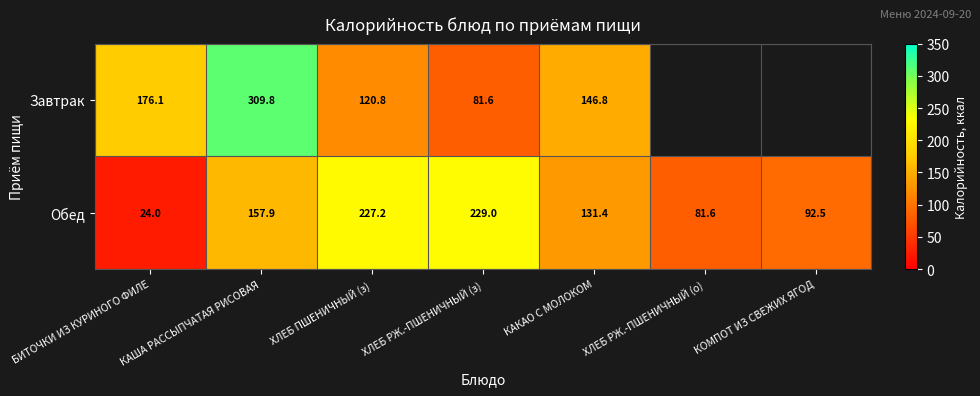

The Обед series shows 157.9 at КАША РАССЫПЧАТАЯ РИСОВАЯ. True or false?

True